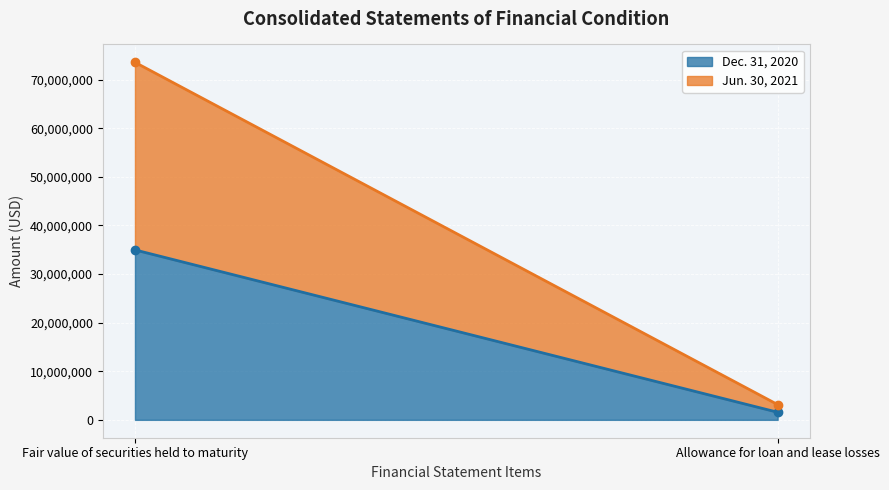

The value of Jun. 30, 2021 at Fair value of securities held to maturity is 12176760. True or false?

False